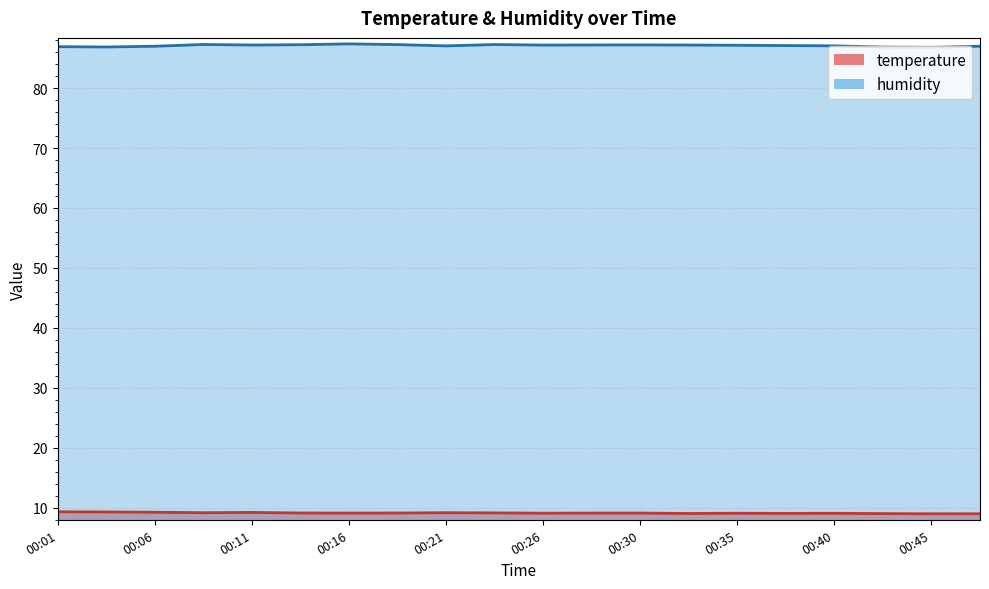

What is the value of the temperature point at the 2nd from the left?

9.3